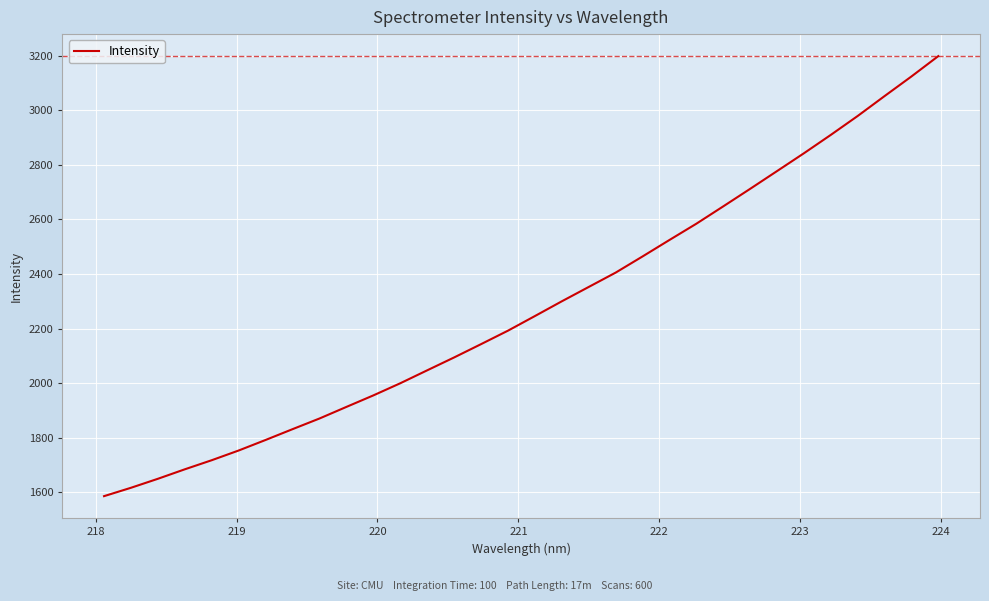

What is the average value?

2280.0